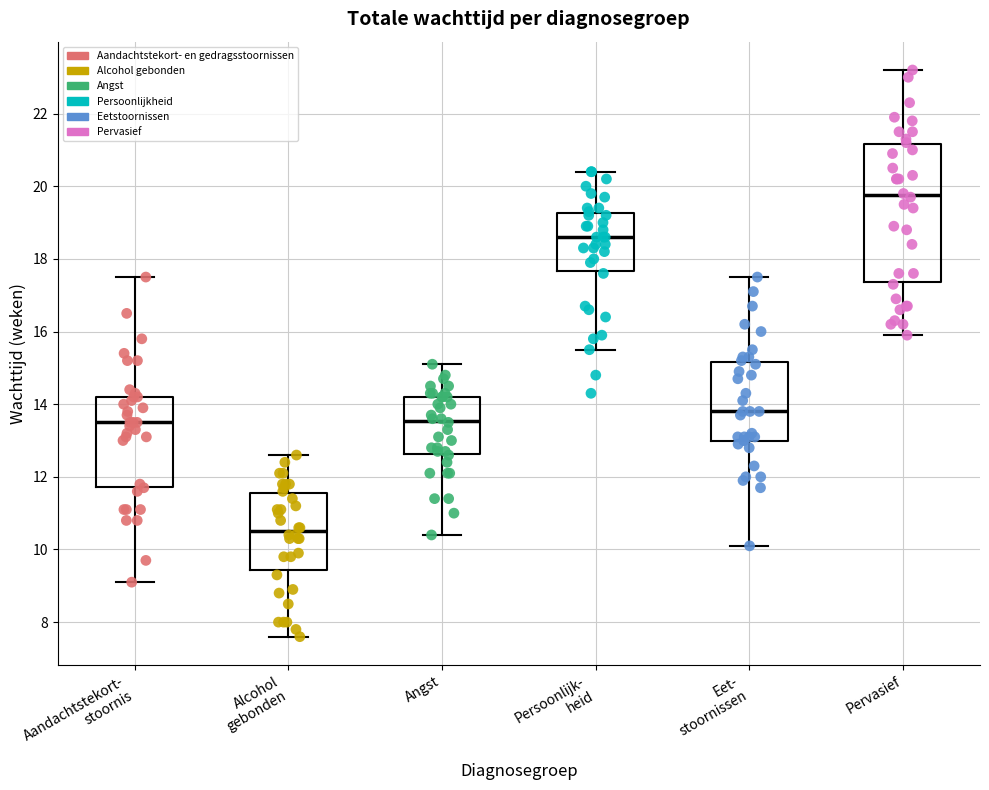

Which box has the lowest median line?

Alcohol gebonden